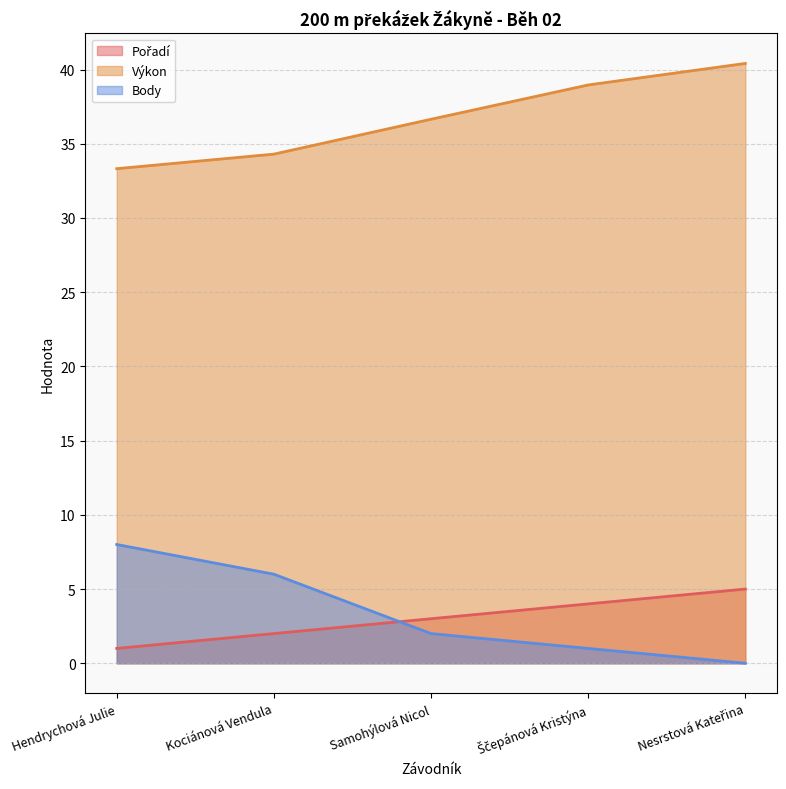

What is the difference between the maximum and second lowest values in the Pořadí series?

3.0